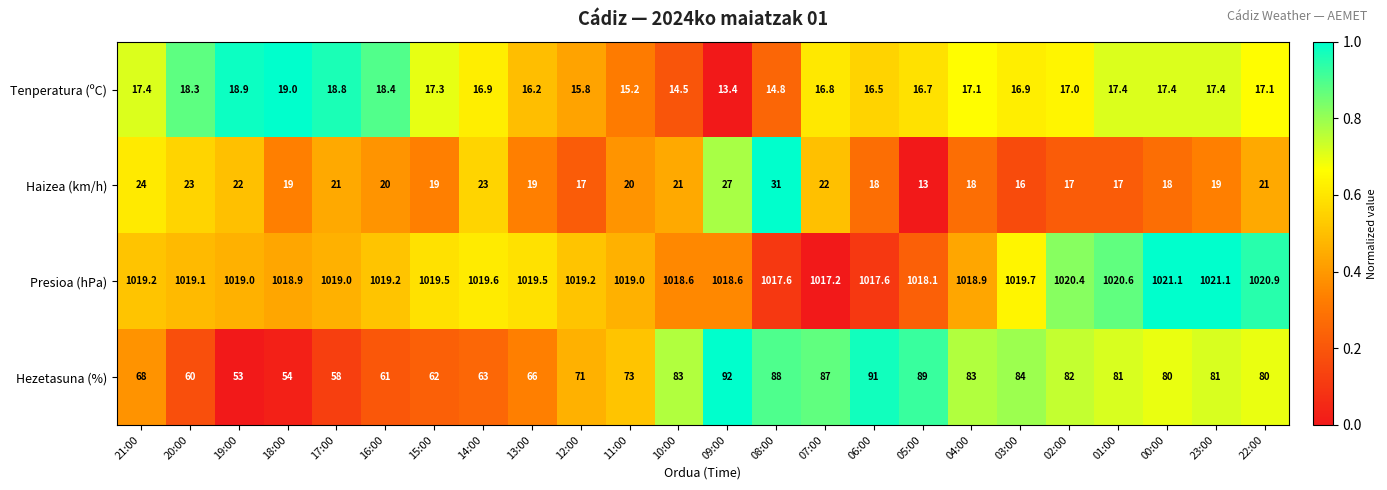

Count the number of categories in the chart.

24